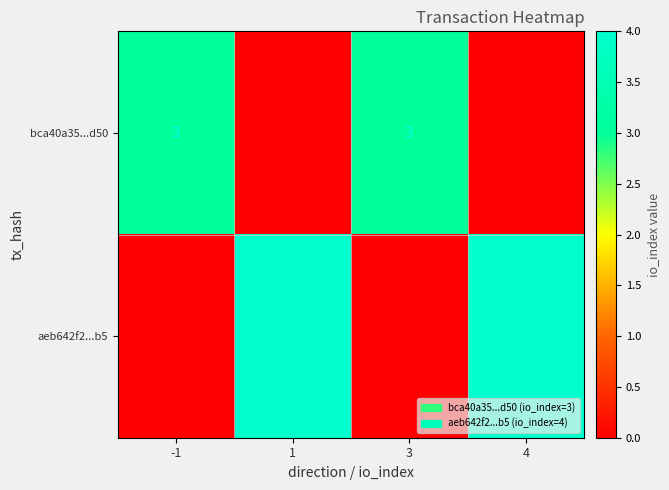

Is it true that bca40a35...d50 equals 1 at 3?

False